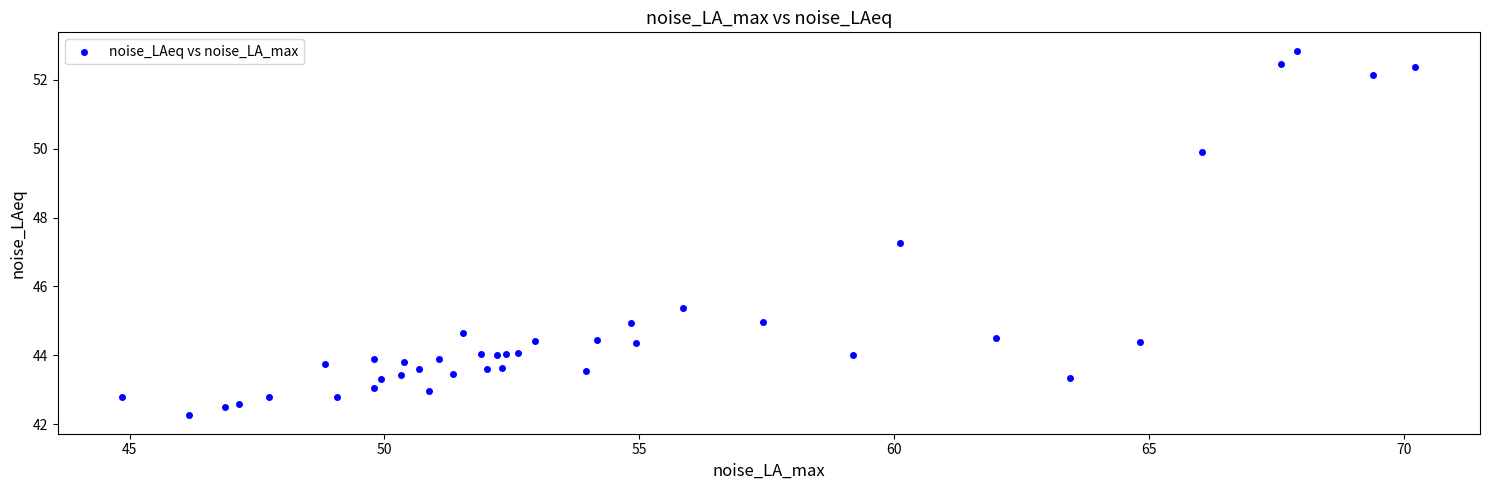

What Y value in the scatter plot is closest to 47?

47.3